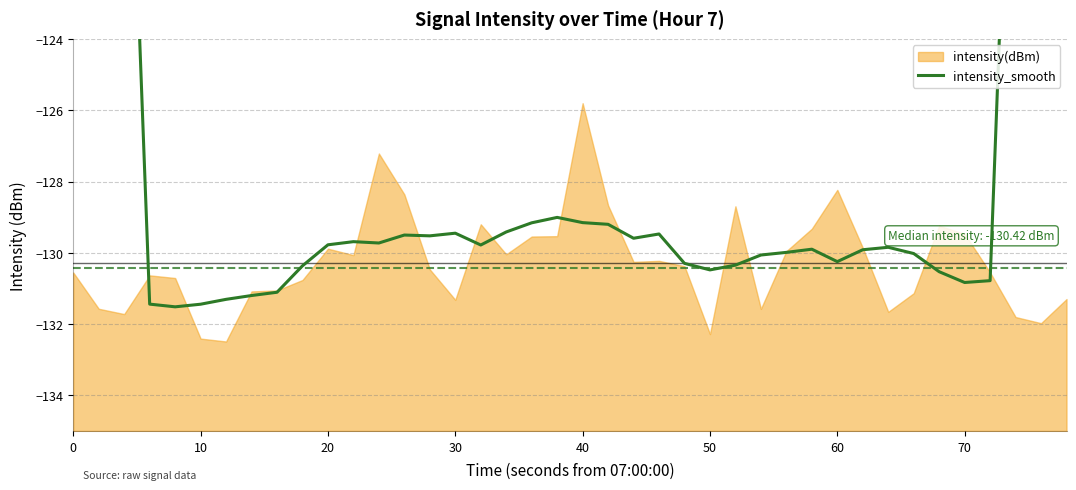

How many interior local valleys (lower than both neighbors) does the data have?

8